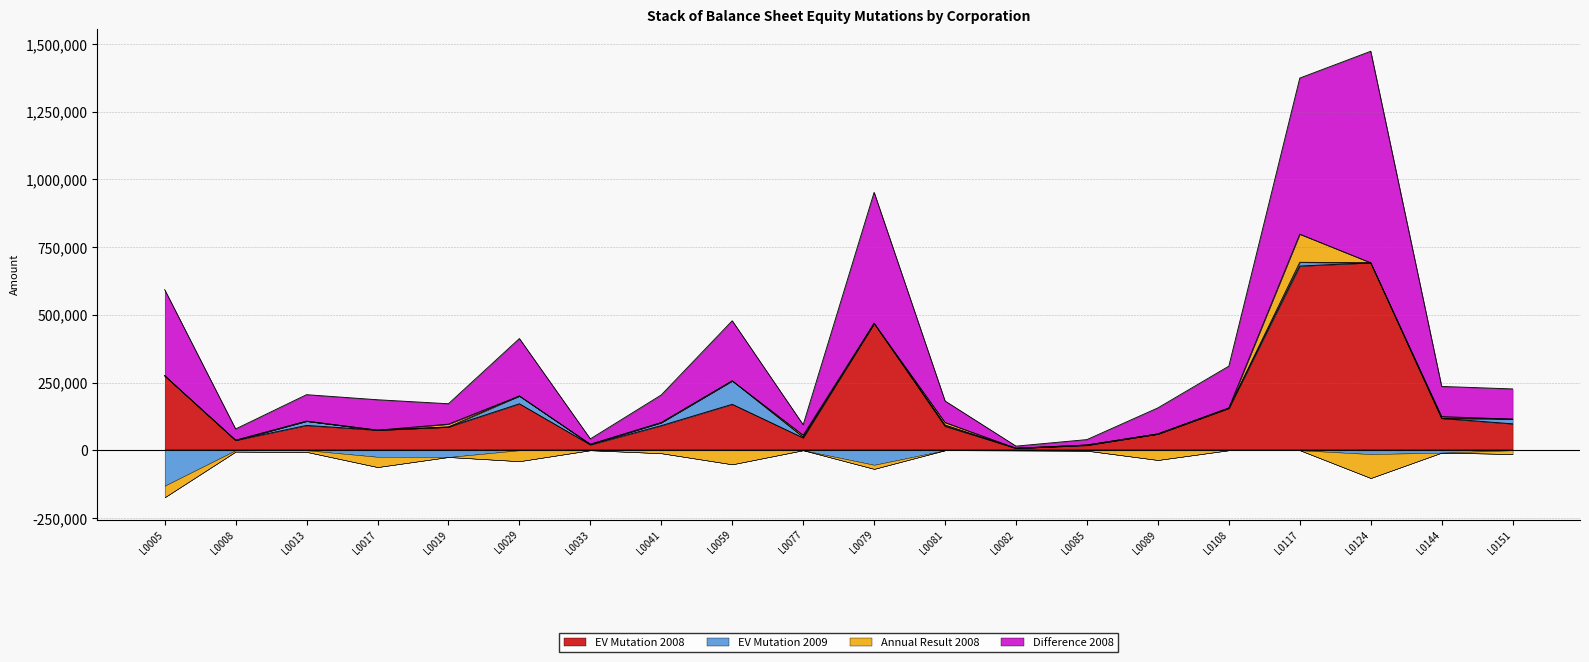

True or false: Verschil_j0908 has more than 2 points higher than both neighbors.

True